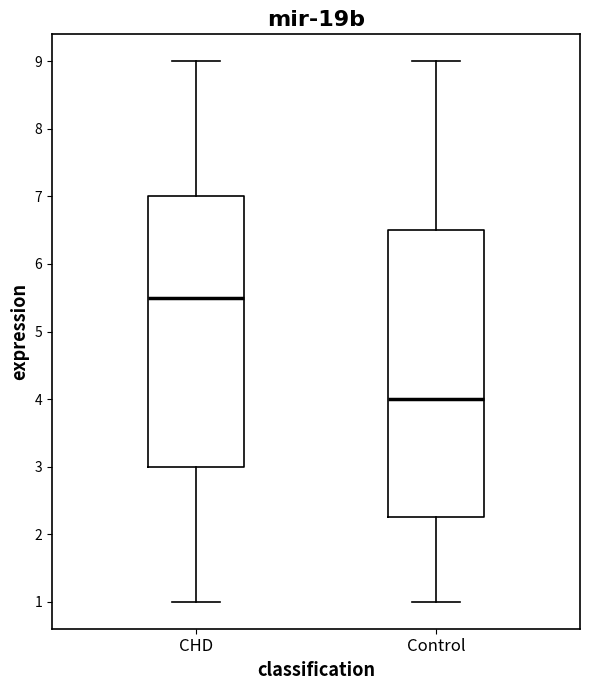

Reading left to right, read every box against the y-axis: the position of its median line, the range the box covers, and the ends of its whiskers. The values are not printed on the chart, so give them approximately, as read against the axis.

CHD: median 5.5, box 3.0 to 7.0, whiskers 1.0 to 9.0
Control: median 4.0, box 2.3 to 6.5, whiskers 1.0 to 9.0